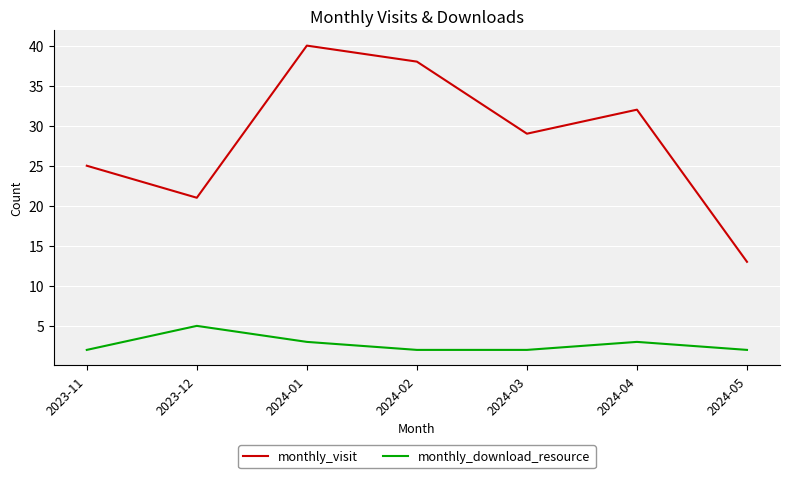

Is it true that monthly_visit equals 25 at 2023-11?

True